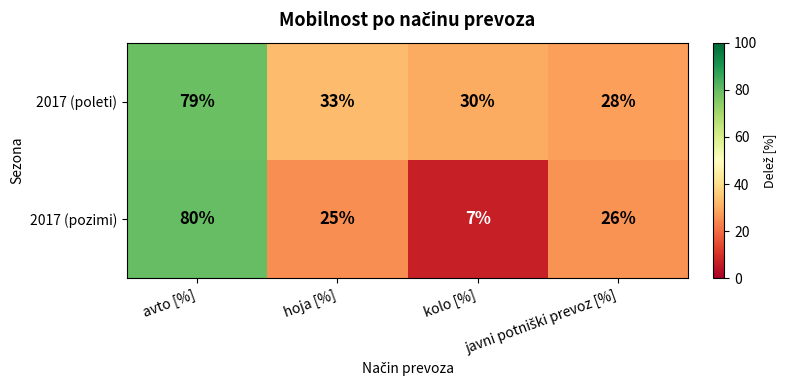

At kolo [%], list the series in order from largest to smallest.

2017 (poleti), 2017 (pozimi)